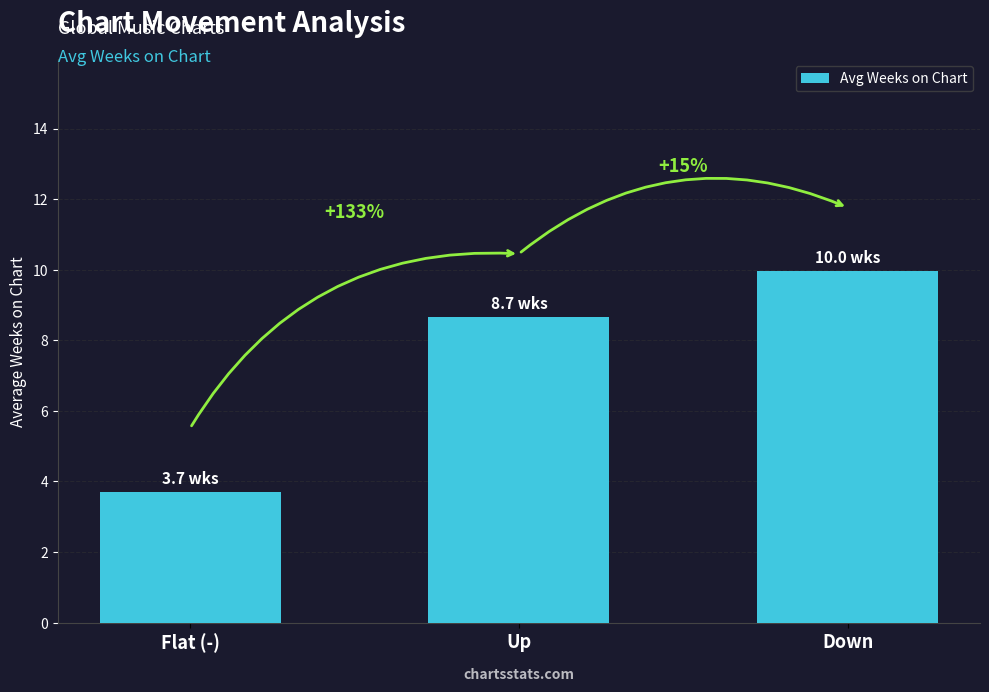

Are the bars horizontal?

No